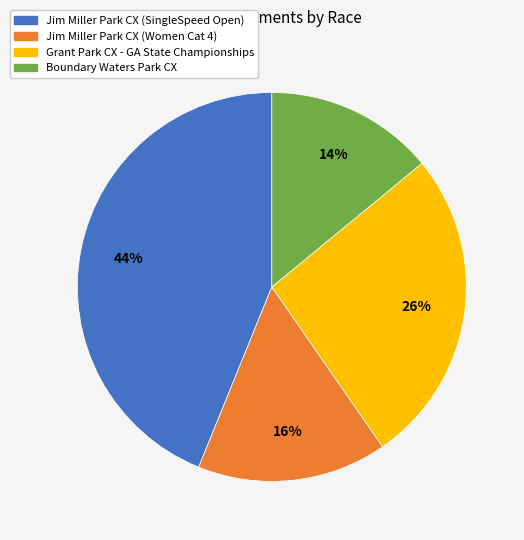

Which category has the smallest portion of the pie?

Boundary Waters Park CX